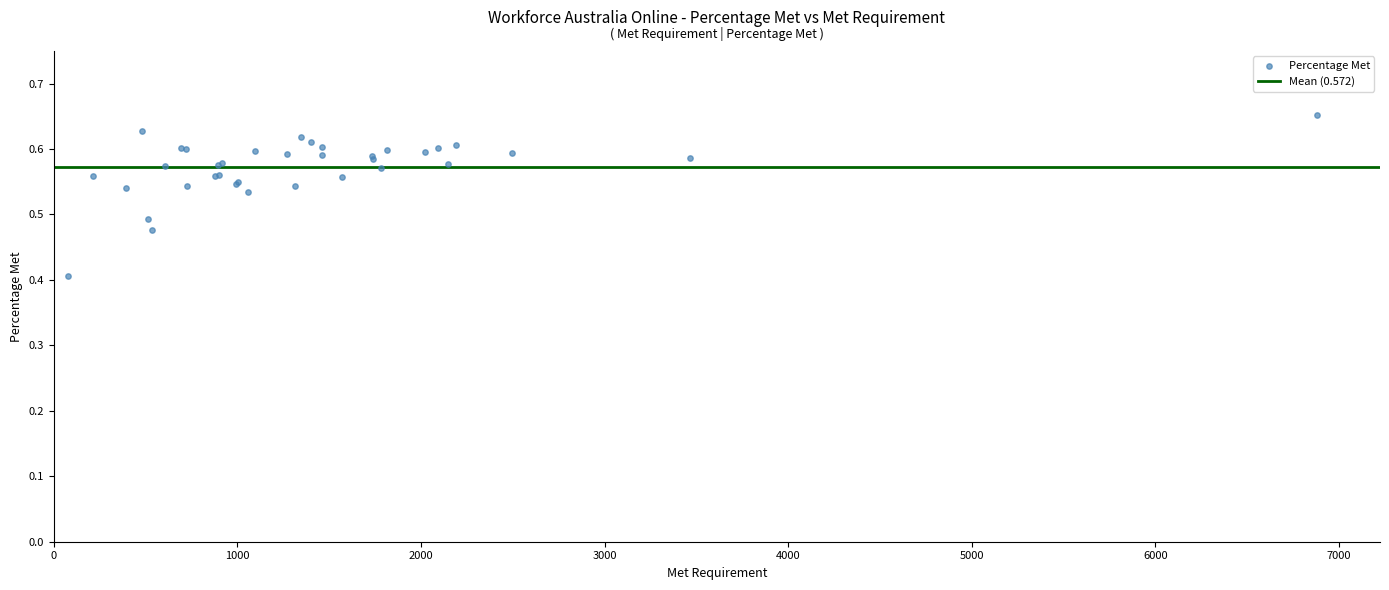

What Y value in the scatter plot is closest to 0?

0.4